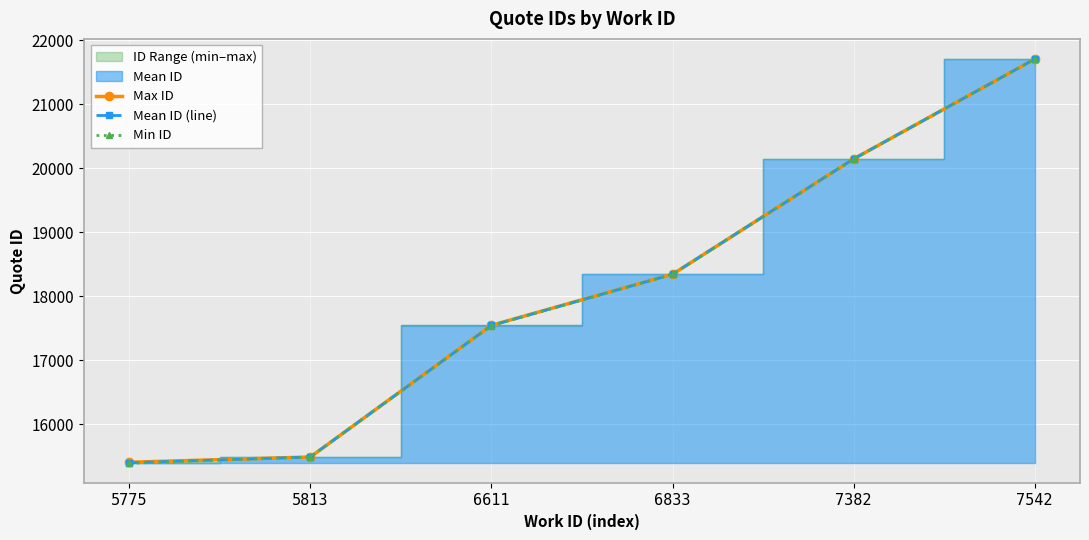

True or false: Min ID has a value of 11550.5 at 6833.

False